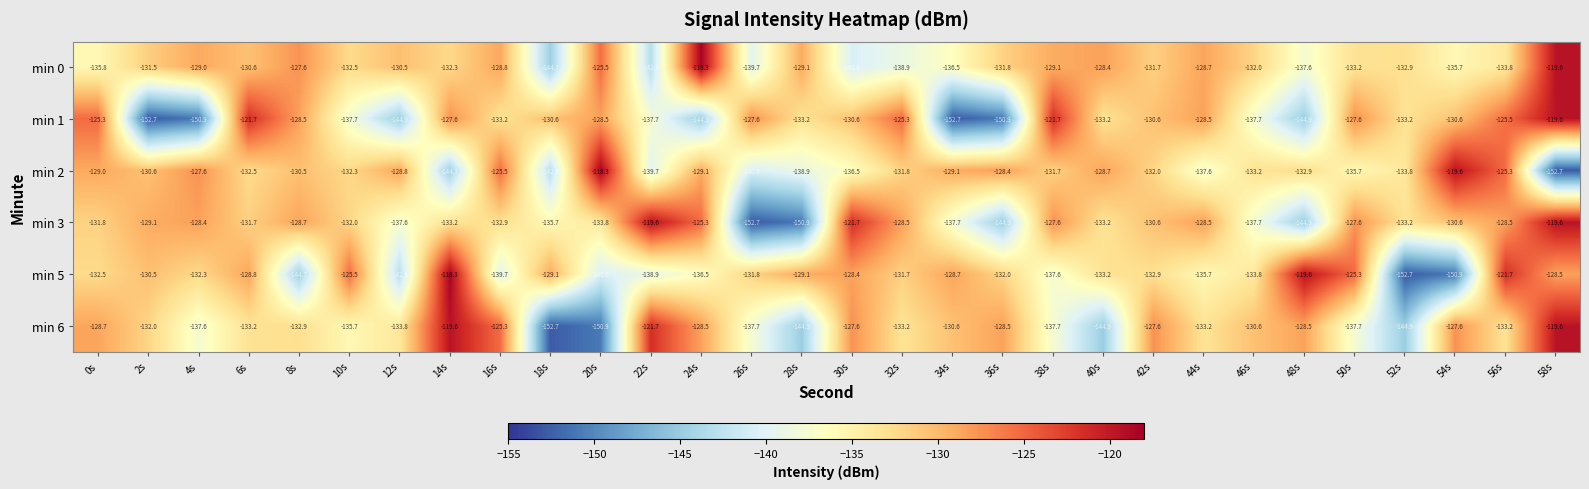

Which series changed the most between 4s and 18s?

min 1